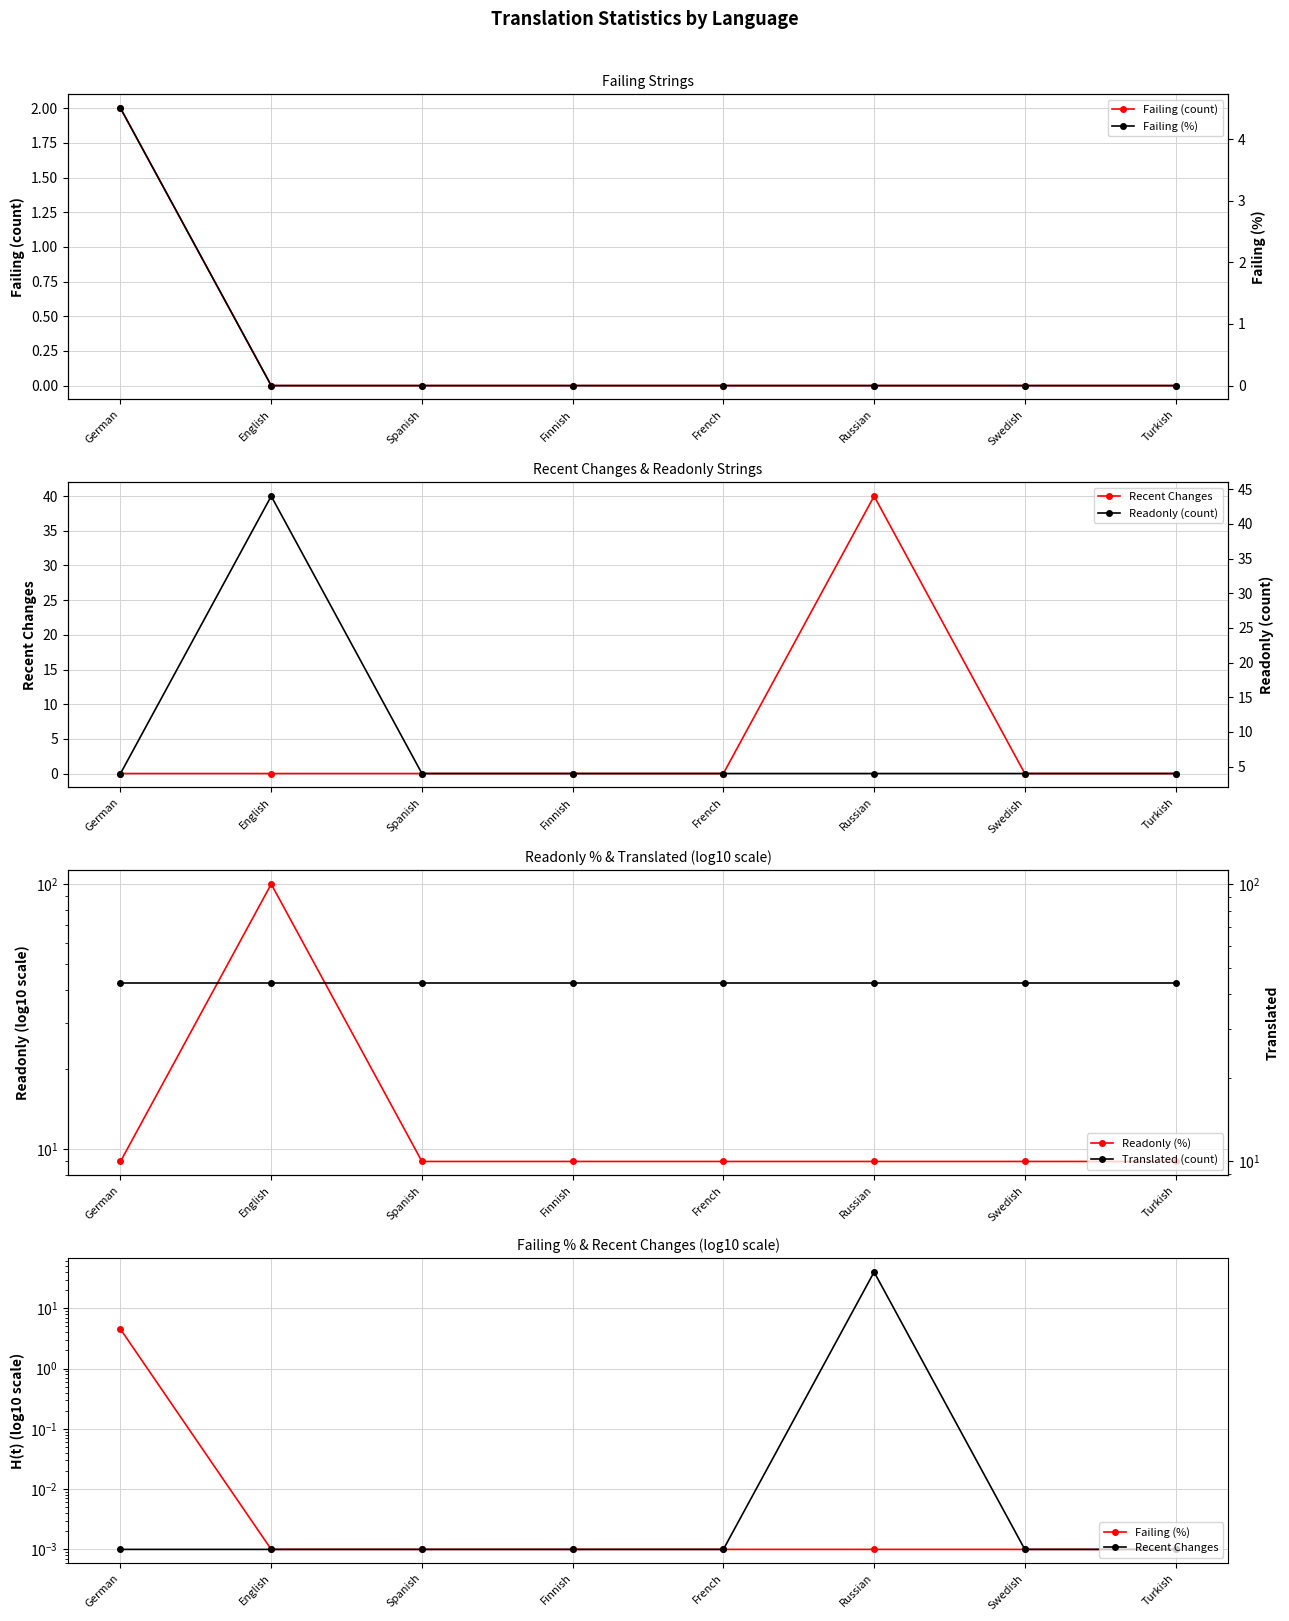

After their last crossing, which series has the higher values: Readonly (count) or Failing (%)?

Readonly (count)